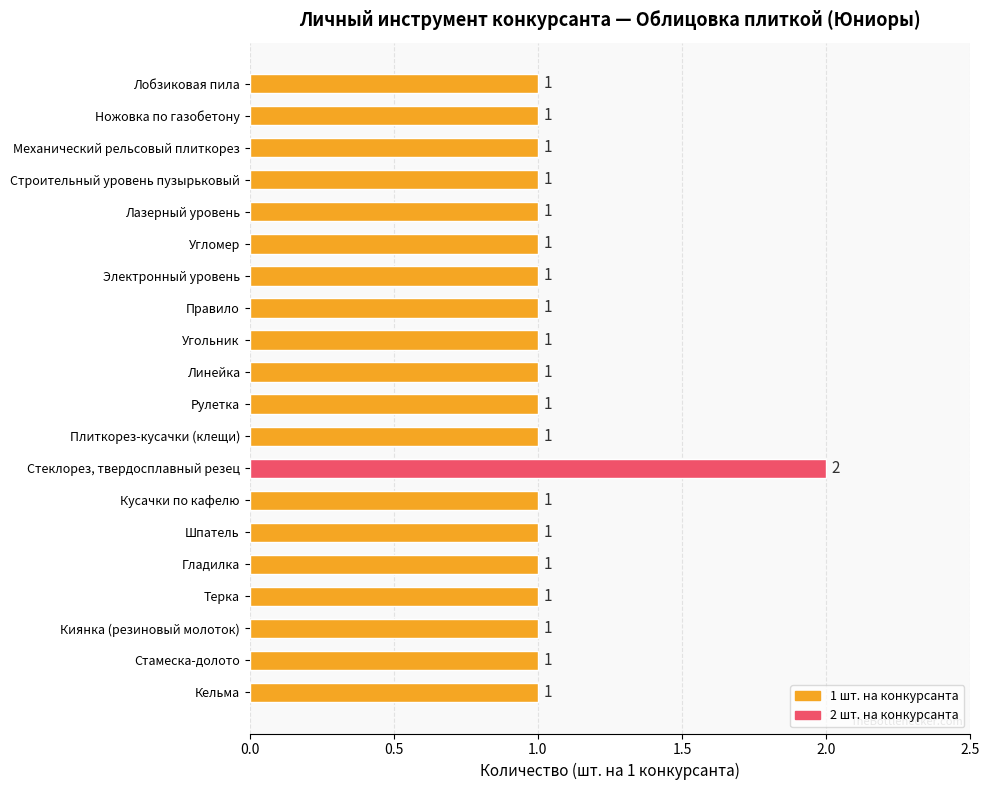

Reading bottom to top, what are all the values shown in this chart?

1	1	1	1	1	1	1	2	1	1	1	1	1	1	1	1	1	1	1	1